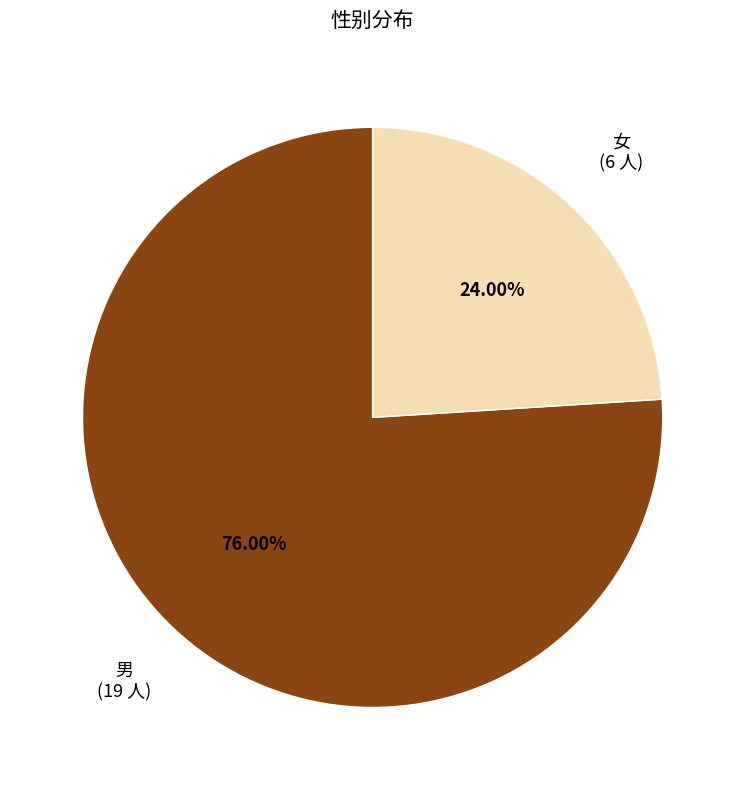

Is there any slice that represents more than half of the pie?

Yes